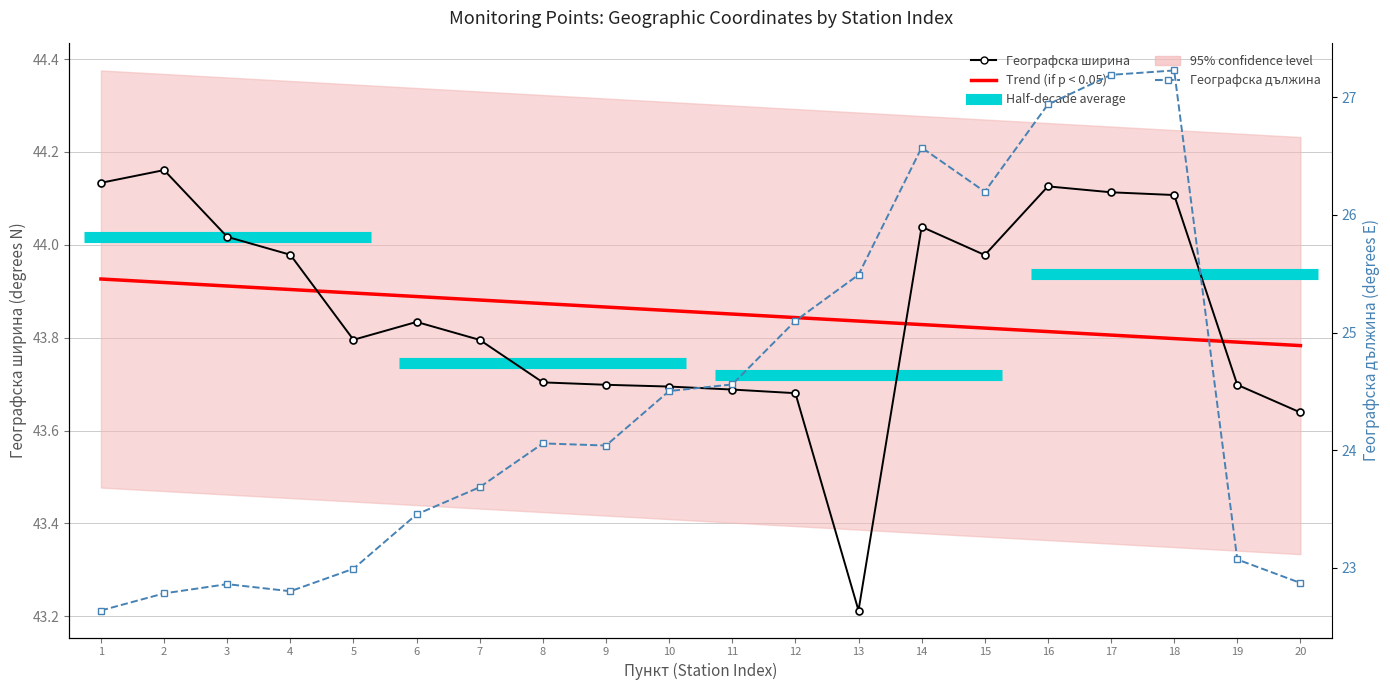

What is the lowest value of the Географска дължина series?

22.6